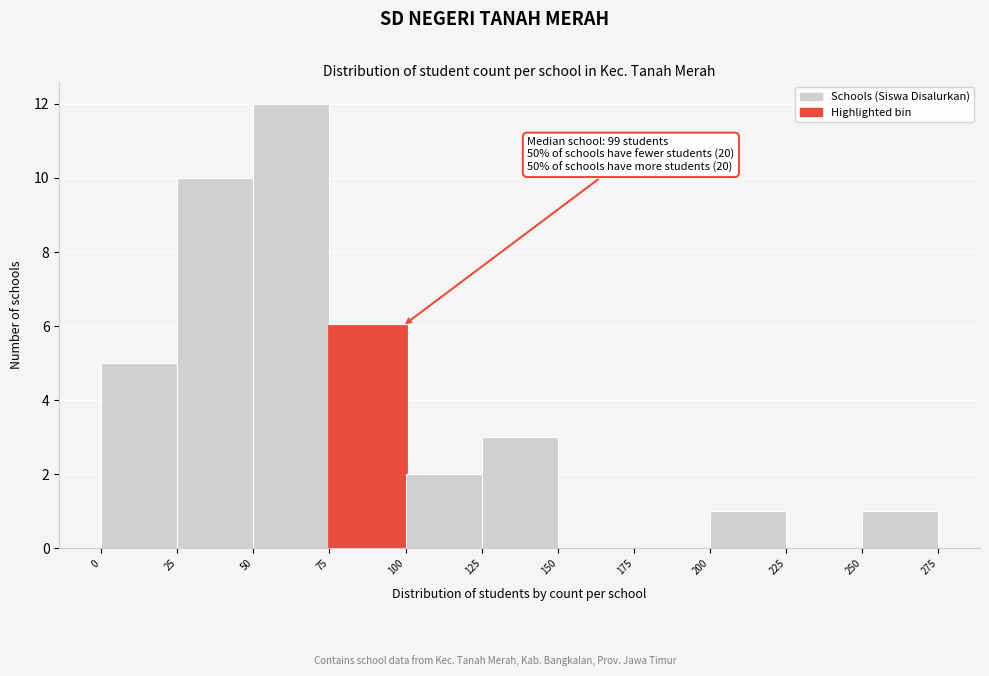

Which range on the x-axis has the tallest bar?

50 to 75